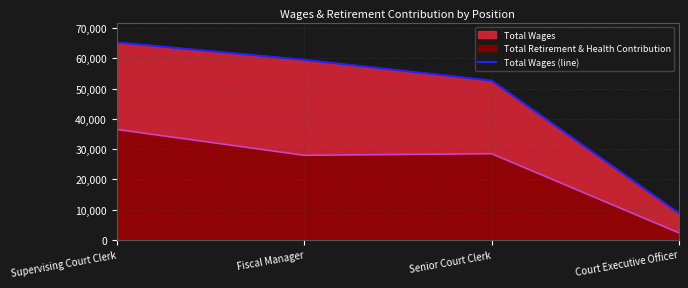

What is the label of the 3rd point from the right?

Fiscal Manager